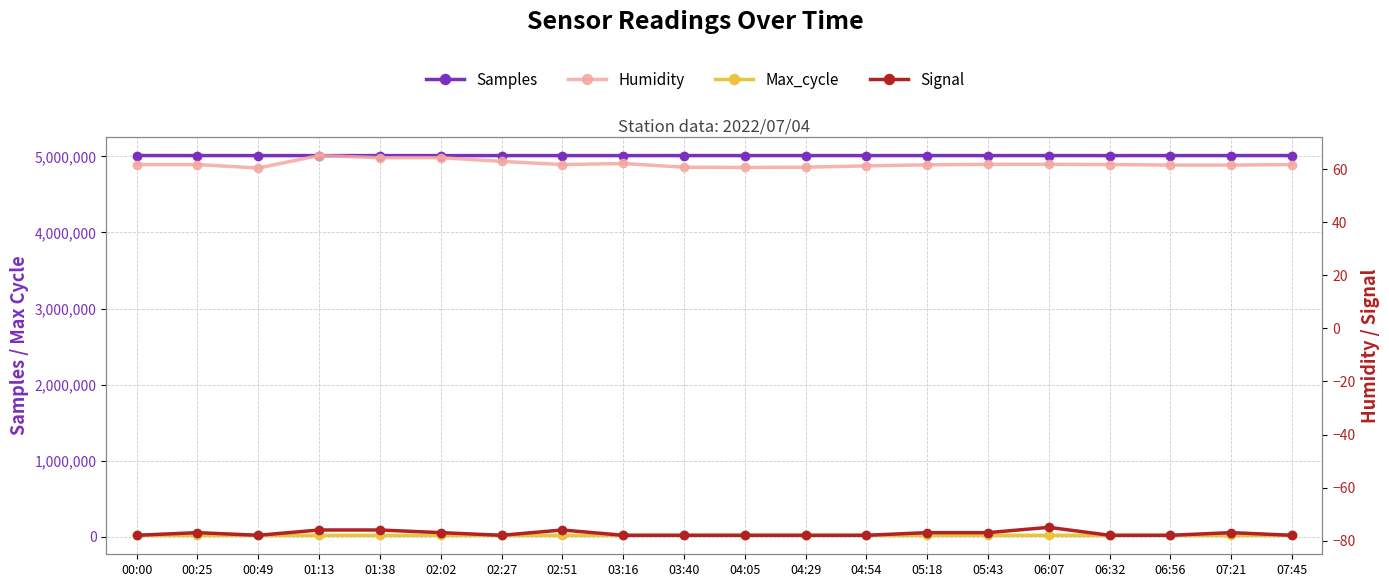

At which category is the sum across all series the highest?

06:07